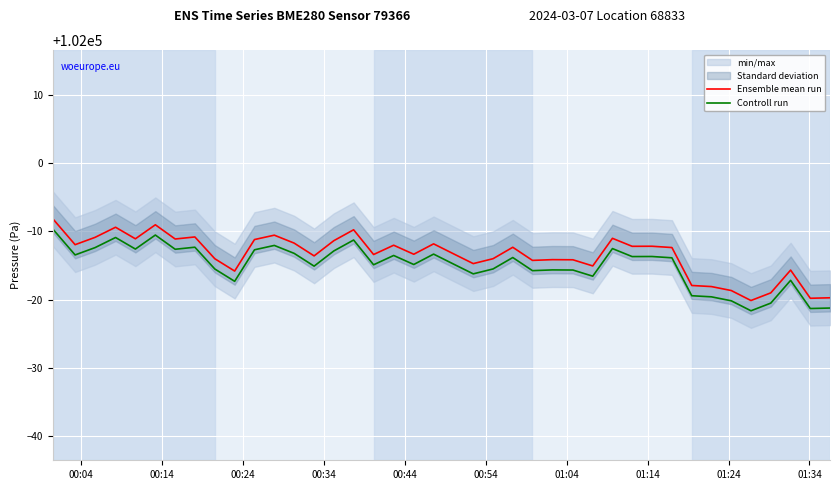

List the series in order of their peak value, lowest first.

Controll run, Ensemble mean run